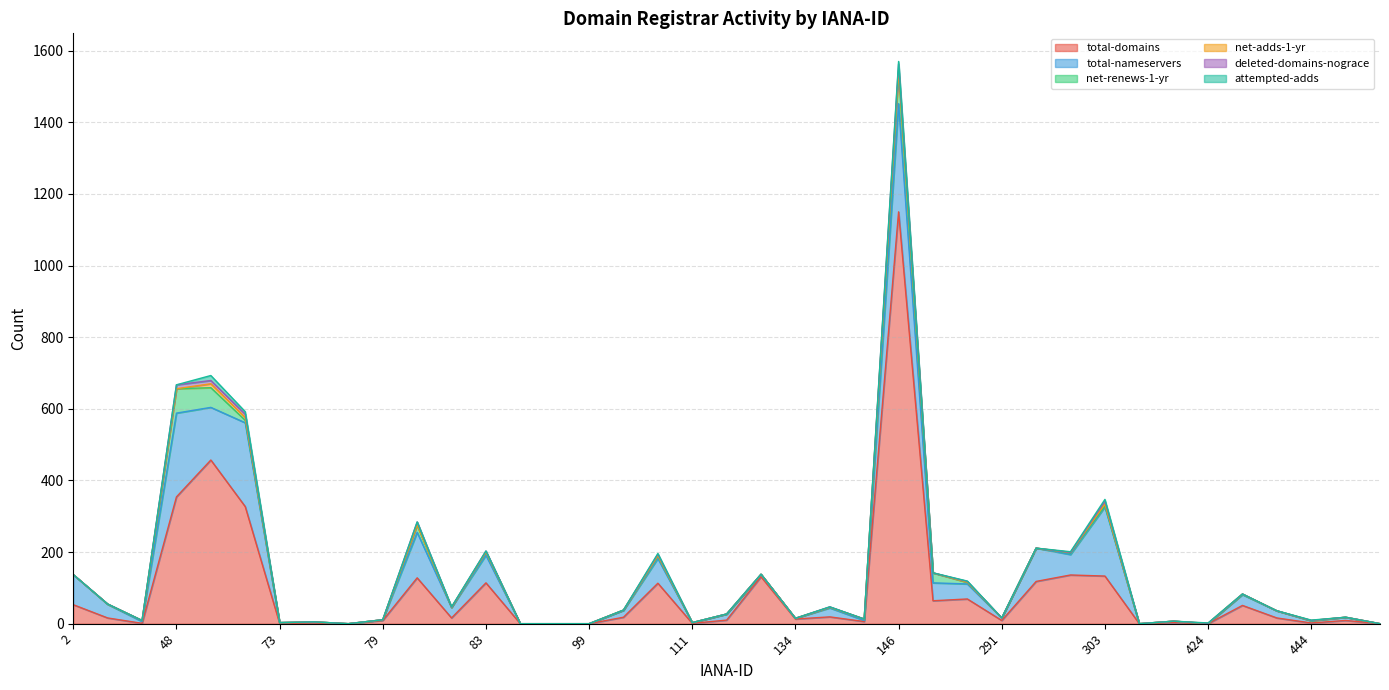

At 69, list the series in order from largest to smallest.

total-domains, total-nameservers, deleted-domains-nograce, net-adds-1-yr, net-renews-1-yr, attempted-adds